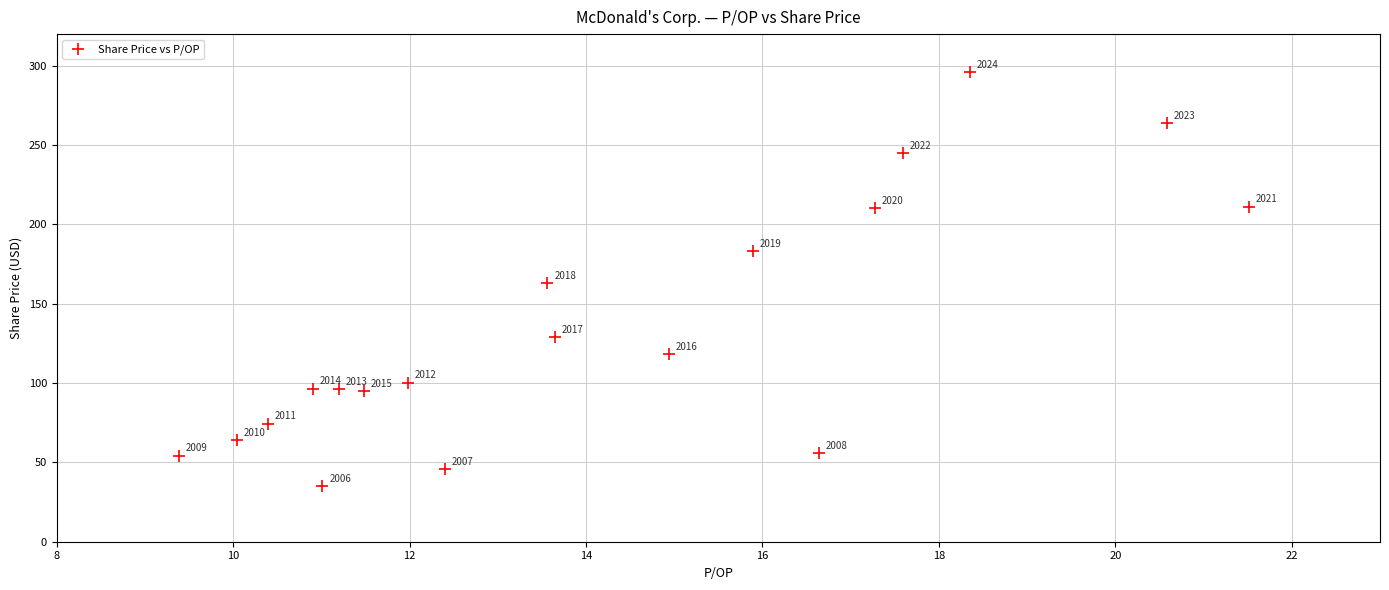

What is the range of Y values (max minus min)?

260.7